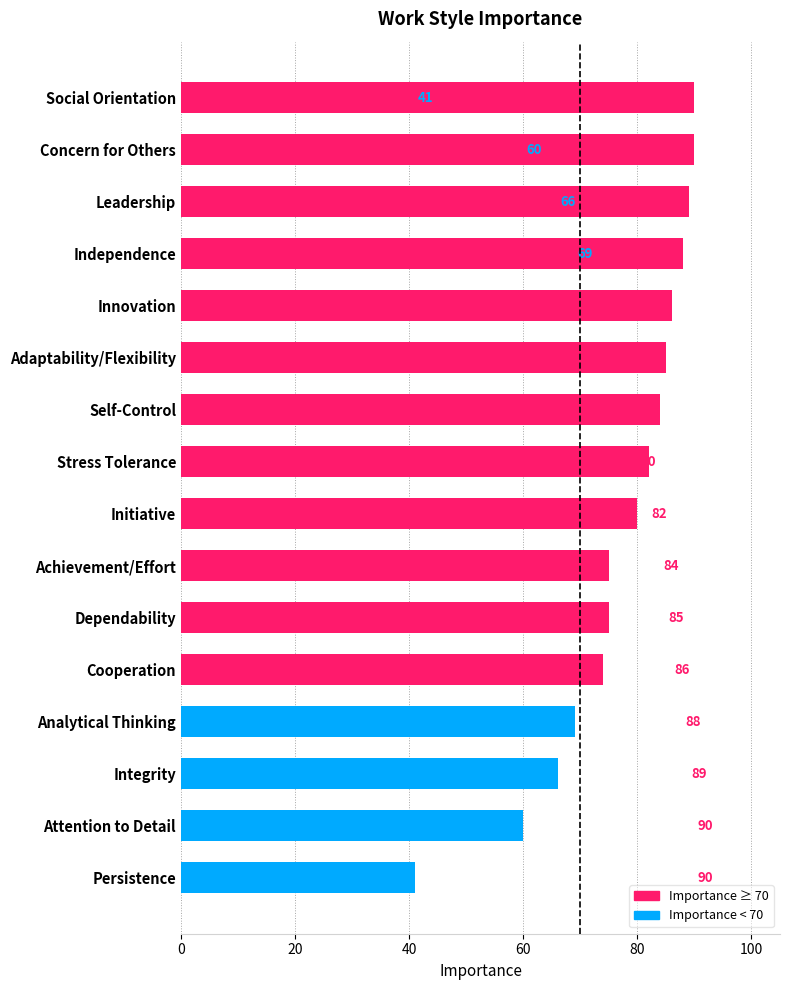

What value does the data have at Leadership, to the nearest 10?

90